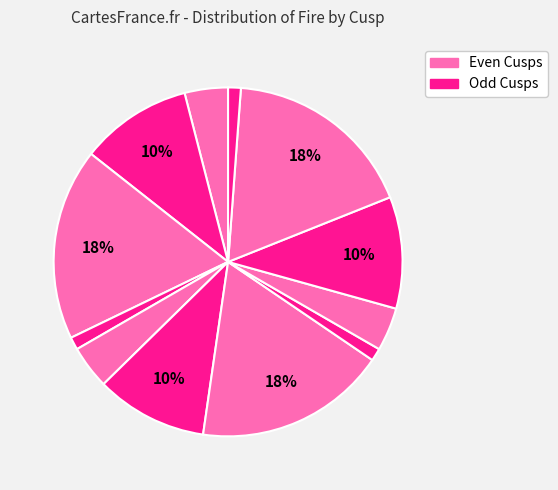

How many slices are in this pie chart?

12